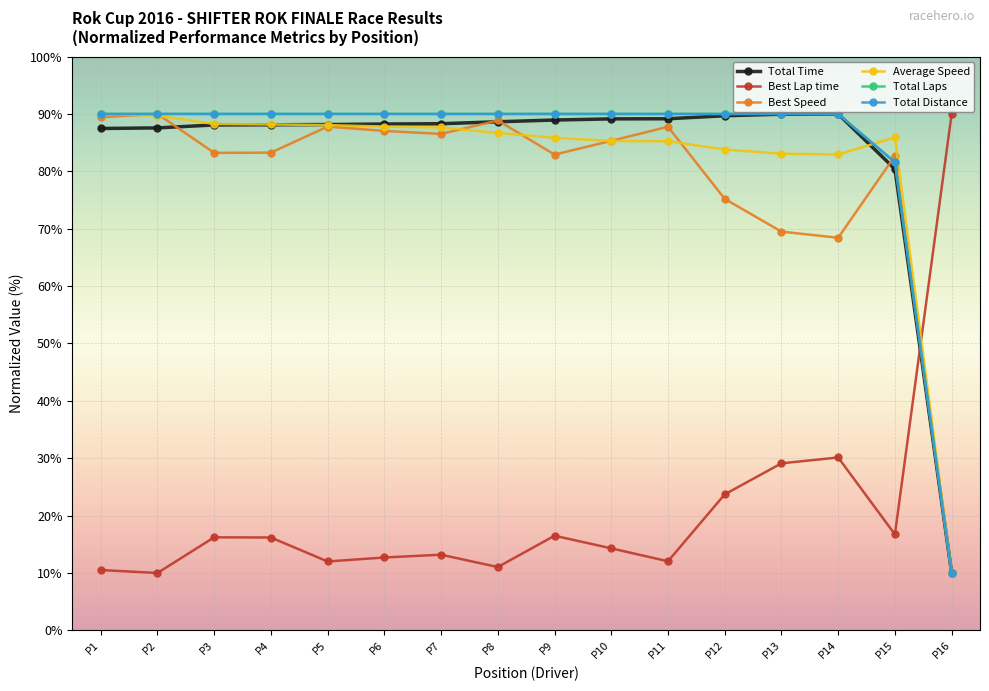

What is the difference between the maximum and minimum values in the Total Time series?

80.0